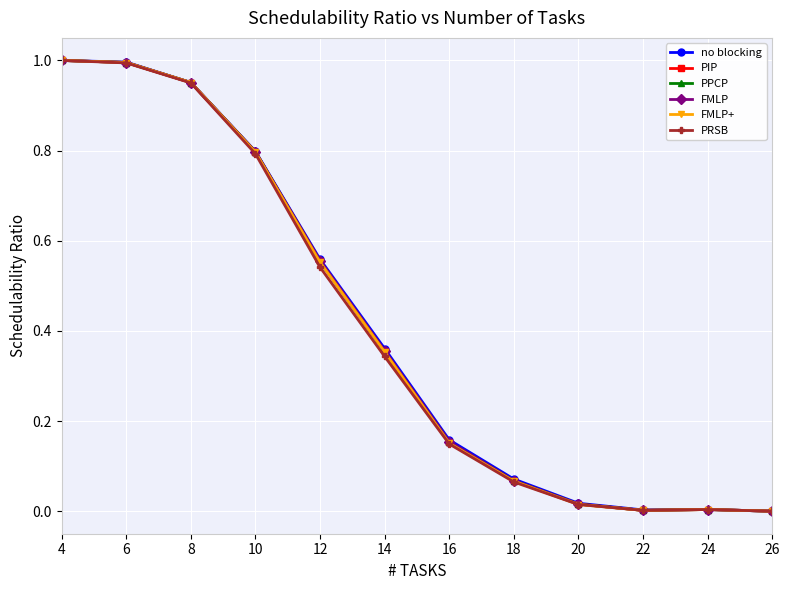

Reading right to left, what are all the values shown in this chart?

no blocking: 26=0.0	24=0.0	22=0.0	20=0.0	18=0.1	16=0.2	14=0.4	12=0.6	10=0.8	8=1.0	6=1.0	4=1.0
PIP: 26=0.0	24=0.0	22=0.0	20=0.0	18=0.1	16=0.2	14=0.4	12=0.6	10=0.8	8=1.0	6=1.0	4=1.0
PPCP: 26=0.0	24=0.0	22=0.0	20=0.0	18=0.1	16=0.2	14=0.4	12=0.6	10=0.8	8=1.0	6=1.0	4=1.0
FMLP: 26=0.0	24=0.0	22=0.0	20=0.0	18=0.1	16=0.2	14=0.4	12=0.6	10=0.8	8=1.0	6=1.0	4=1.0
FMLP+: 26=0.0	24=0.0	22=0.0	20=0.0	18=0.1	16=0.2	14=0.4	12=0.6	10=0.8	8=1.0	6=1.0	4=1.0
PRSB: 26=0.0	24=0.0	22=0.0	20=0.0	18=0.1	16=0.1	14=0.3	12=0.5	10=0.8	8=1.0	6=1.0	4=1.0